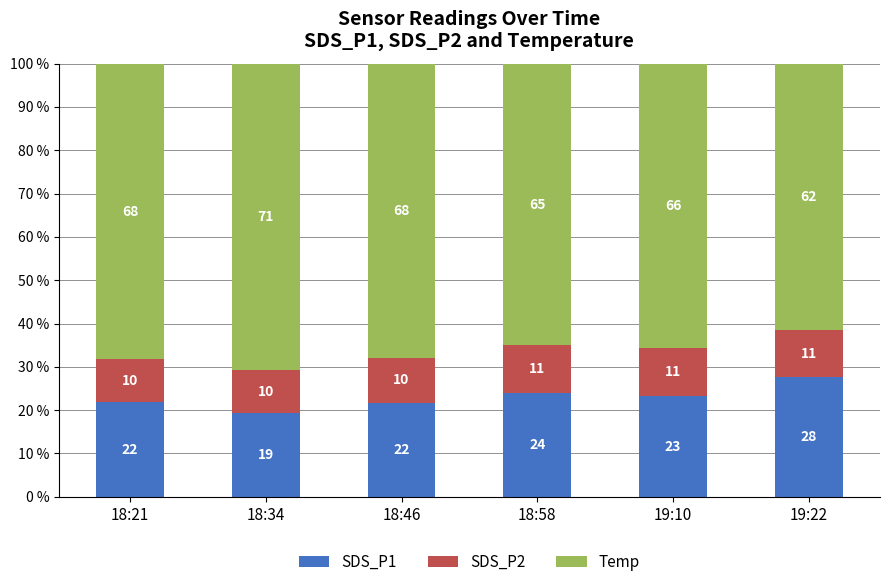

What are all the series names shown in the legend?

SDS_P1, SDS_P2, Temp